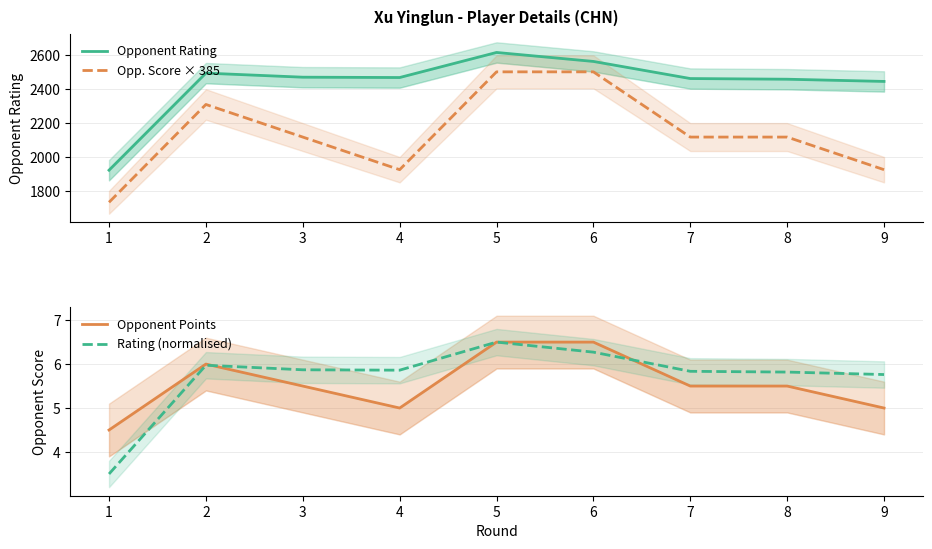

What is the average value of the Opponent Rating series?

2434.0